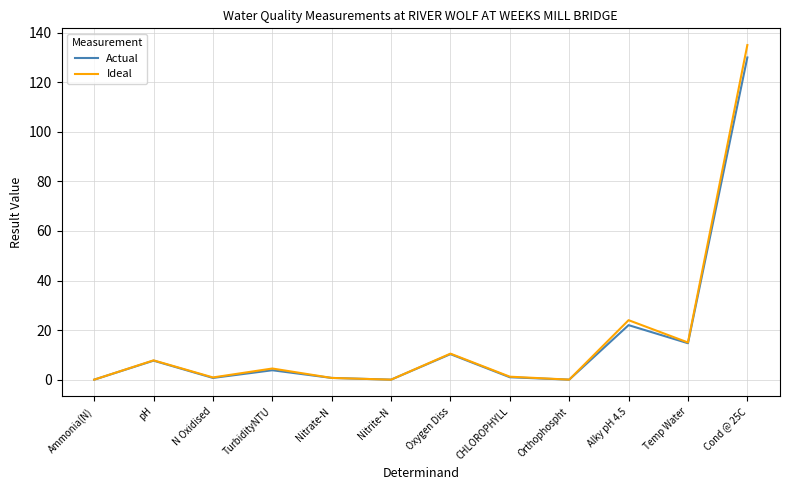

How many lines are shown in the chart?

2